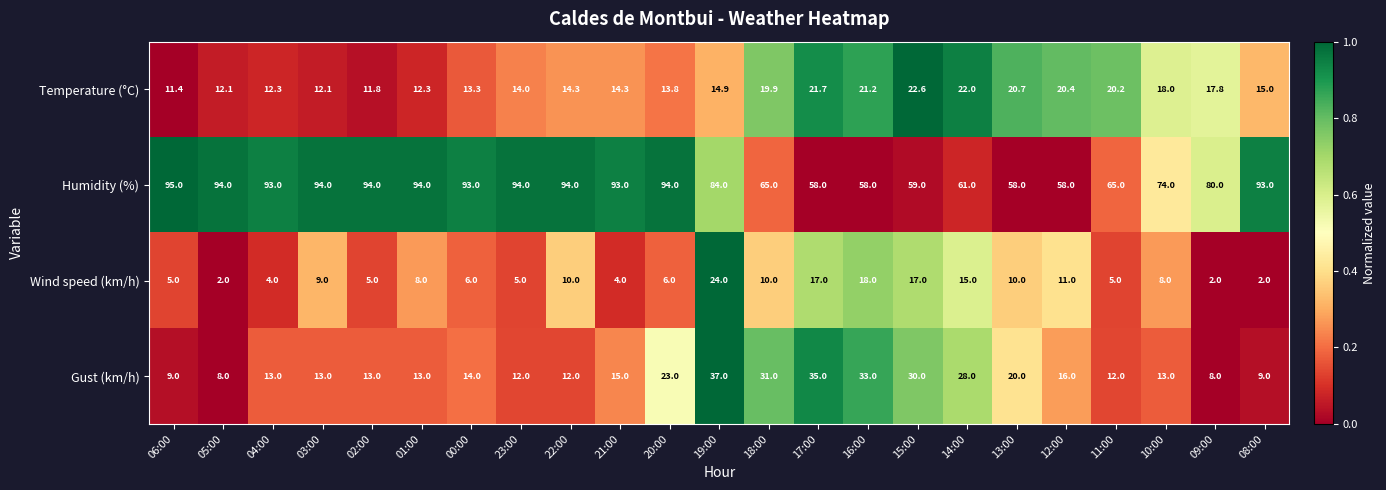

Which series changed the most between 19:00 and 17:00?

Humidity (%)